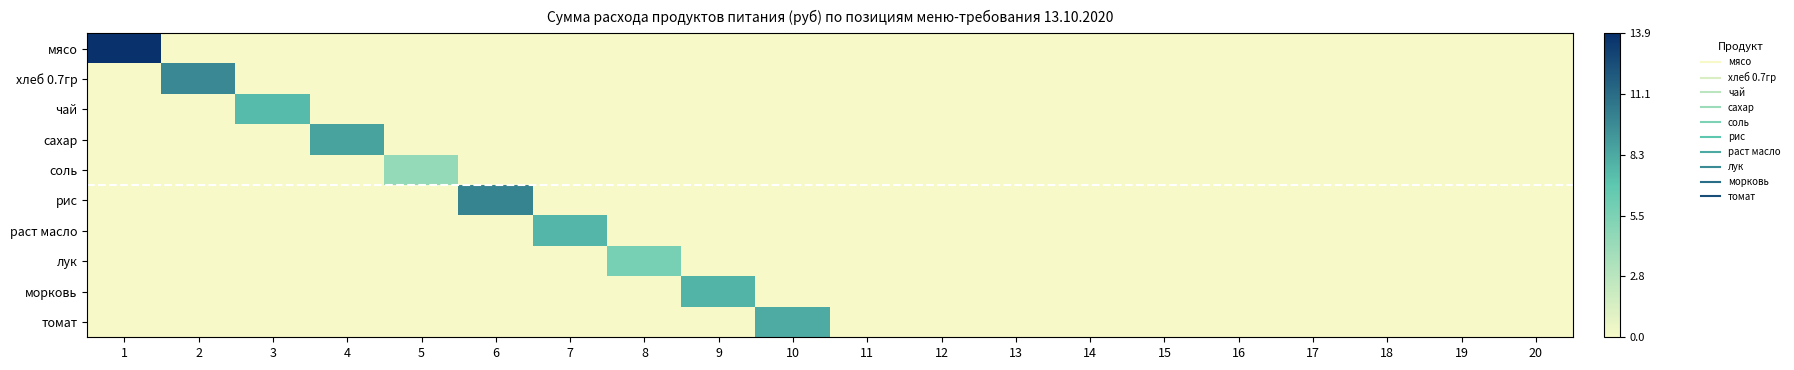

At which category is the sum across all series the highest?

1